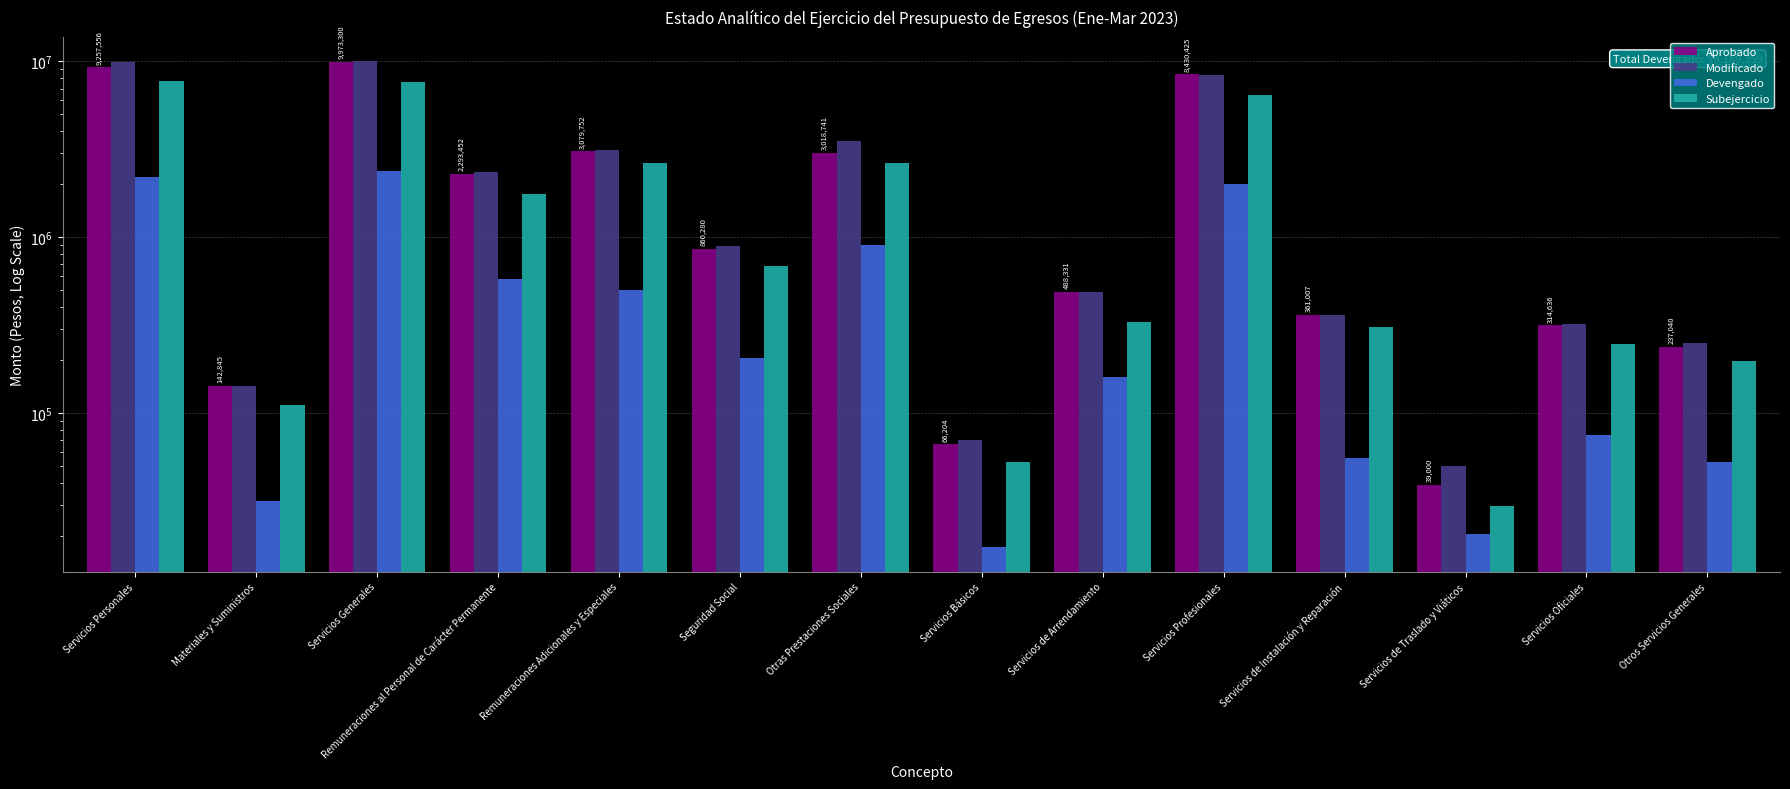

At which category does the chart reach its minimum across all series?

Servicios Básicos